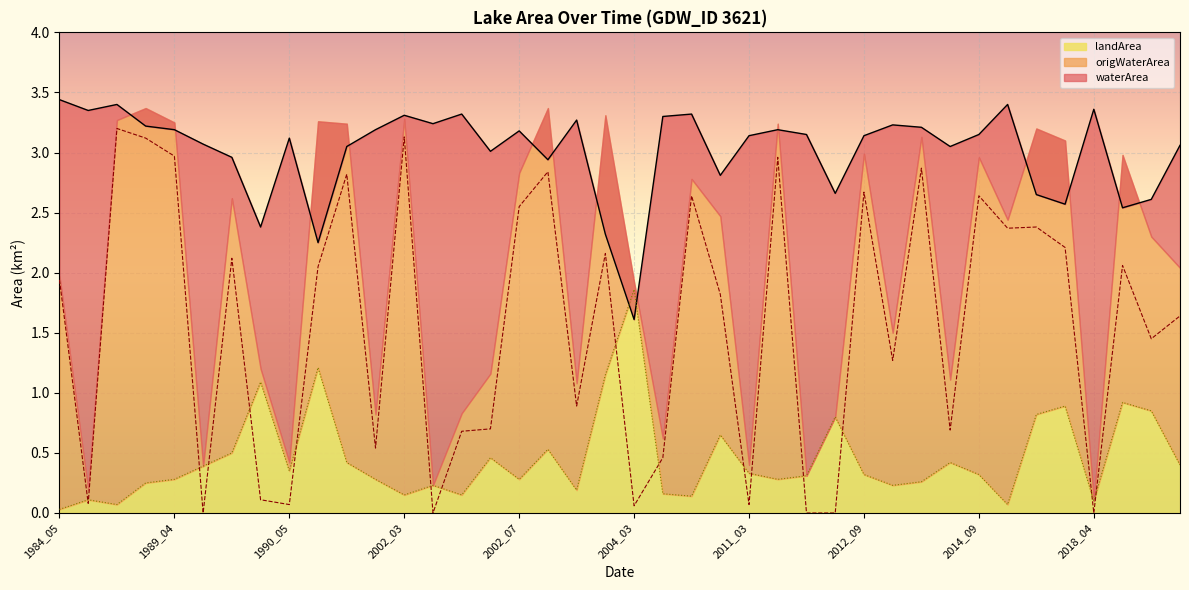

What is the difference between the second highest and minimum values in the origWaterArea series?

3.1